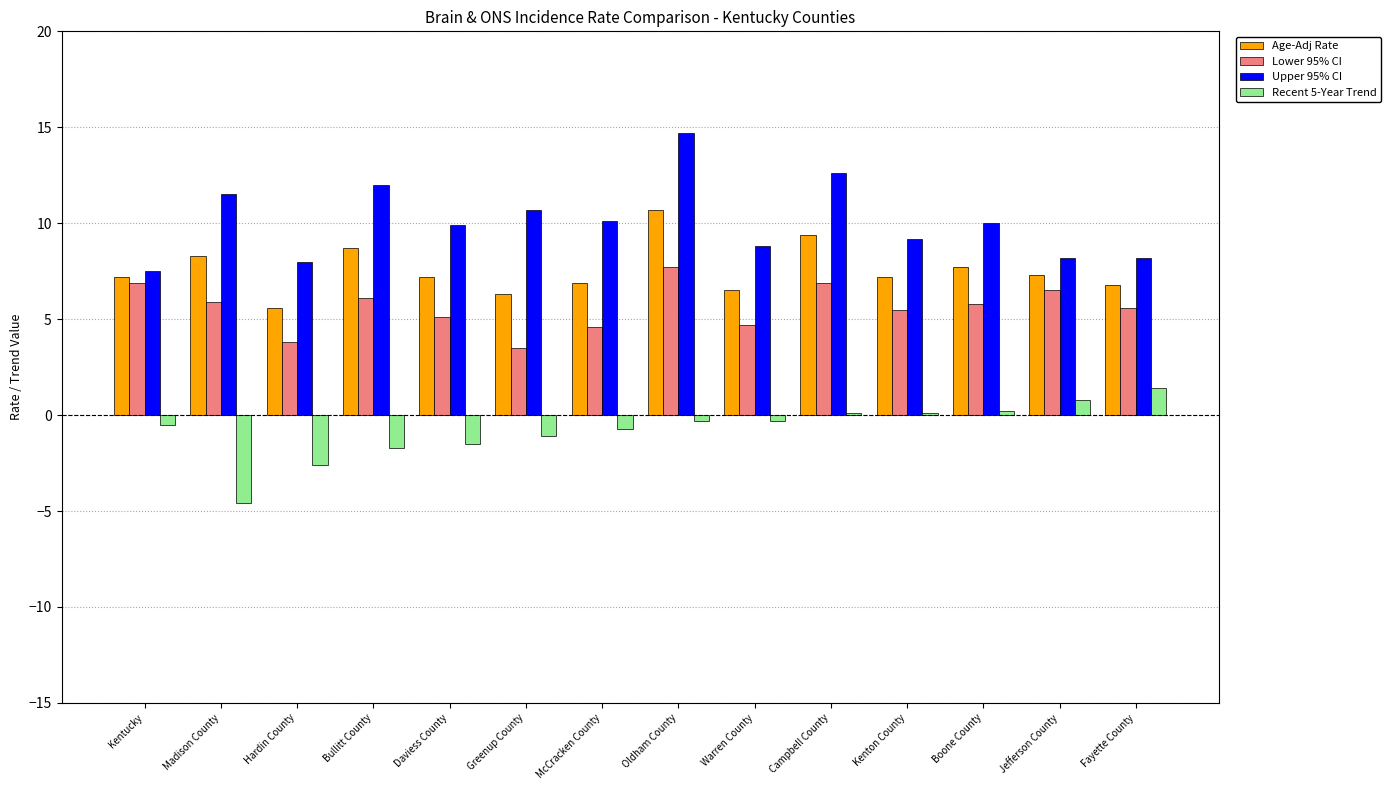

What is the sum of all Recent 5-Year Trend values?

-10.7